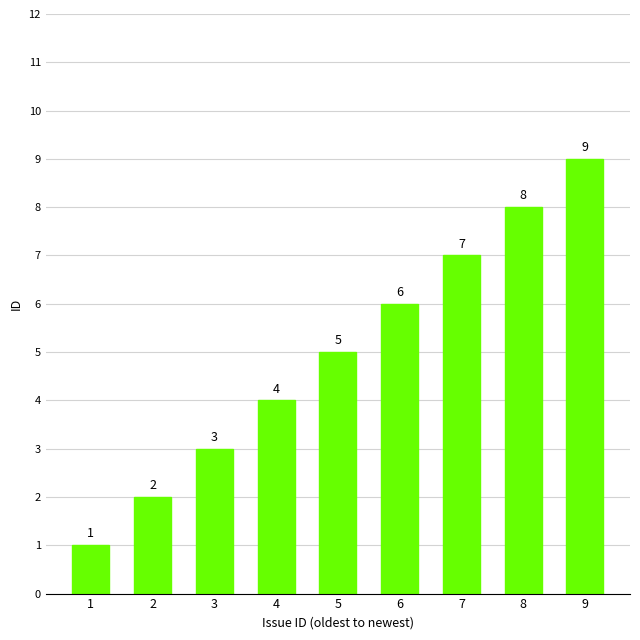

Is it true that the value at 5 is 5?

True